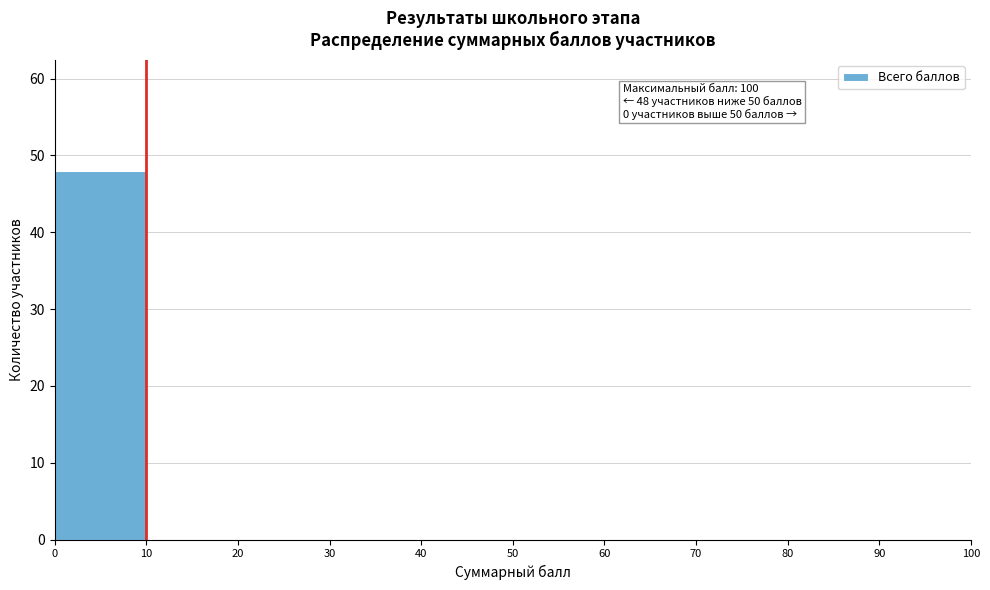

Which range on the x-axis has the tallest bar?

0 to 10